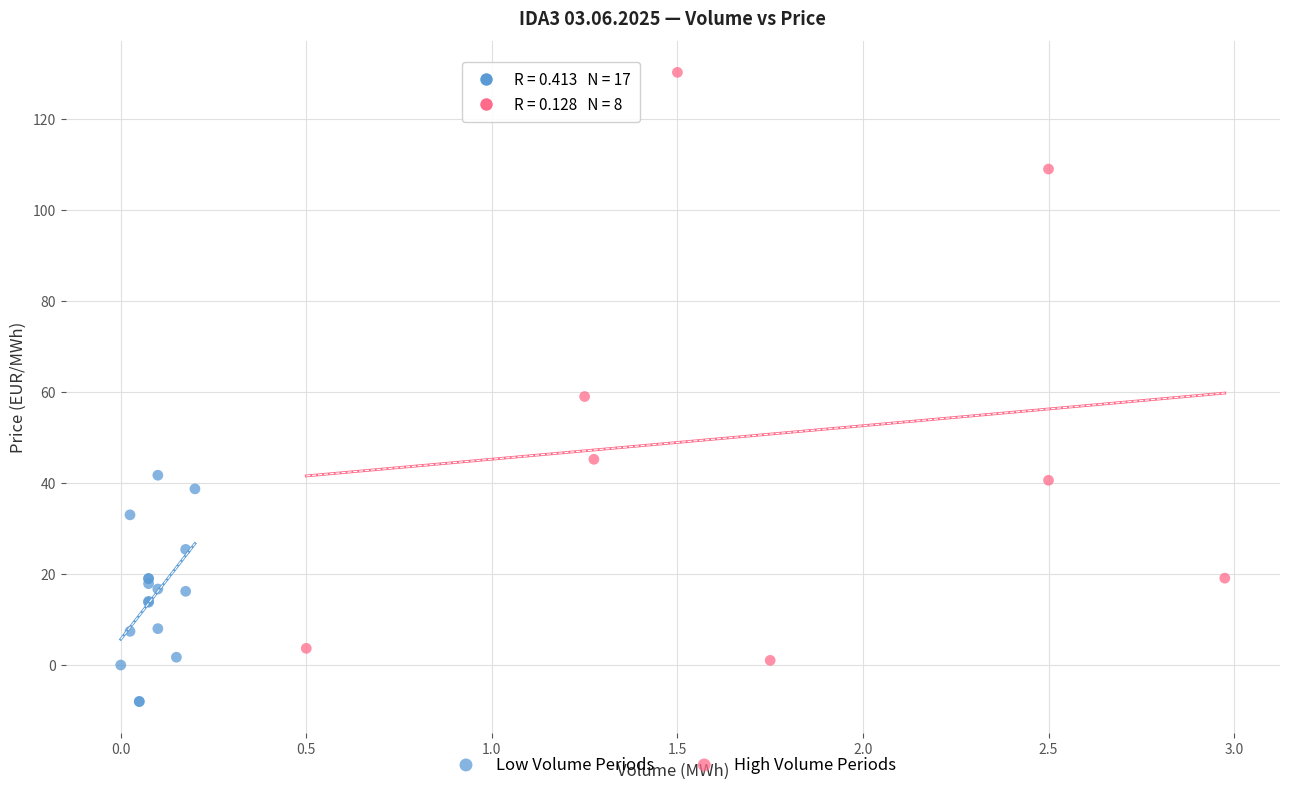

Which series contains the lowest Y value?

Low Volume Periods